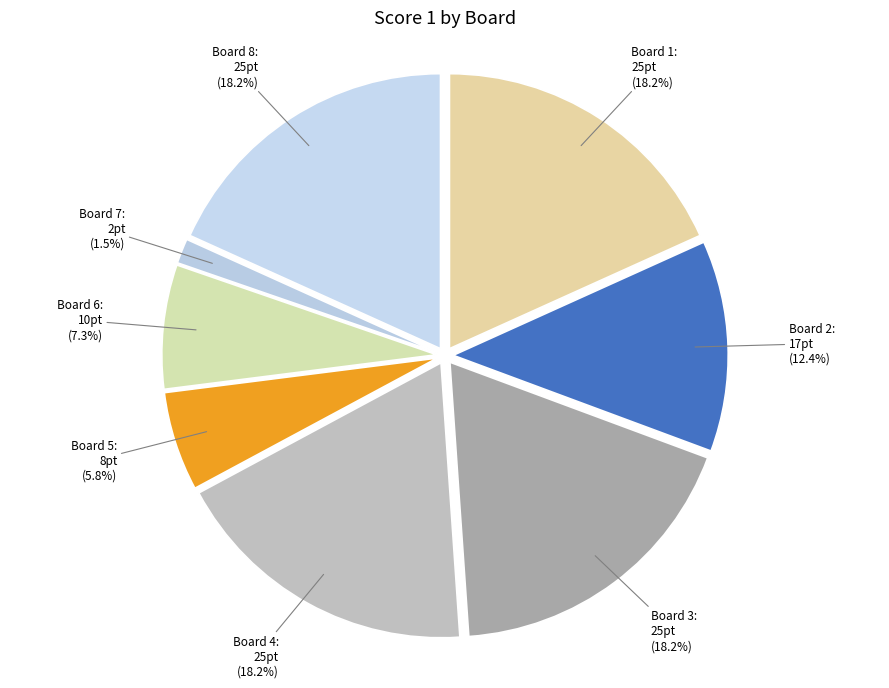

Is the sum of Board 6 and Board 5 greater than half?

No